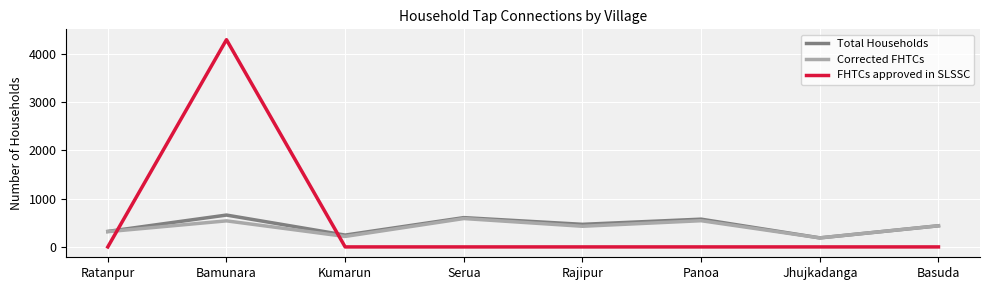

At which category does the chart reach its peak across all series?

Bamunara